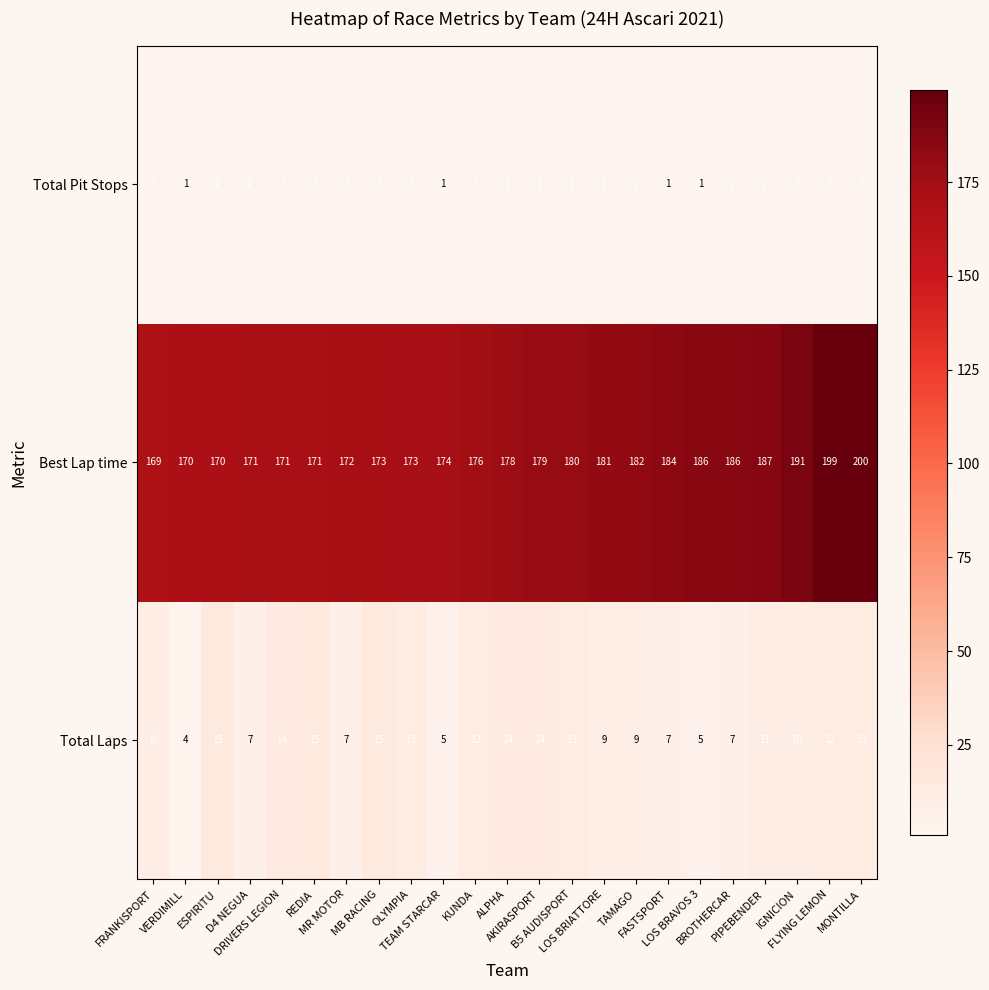

How many Total Pit Stops values are between 2 and 3?

19